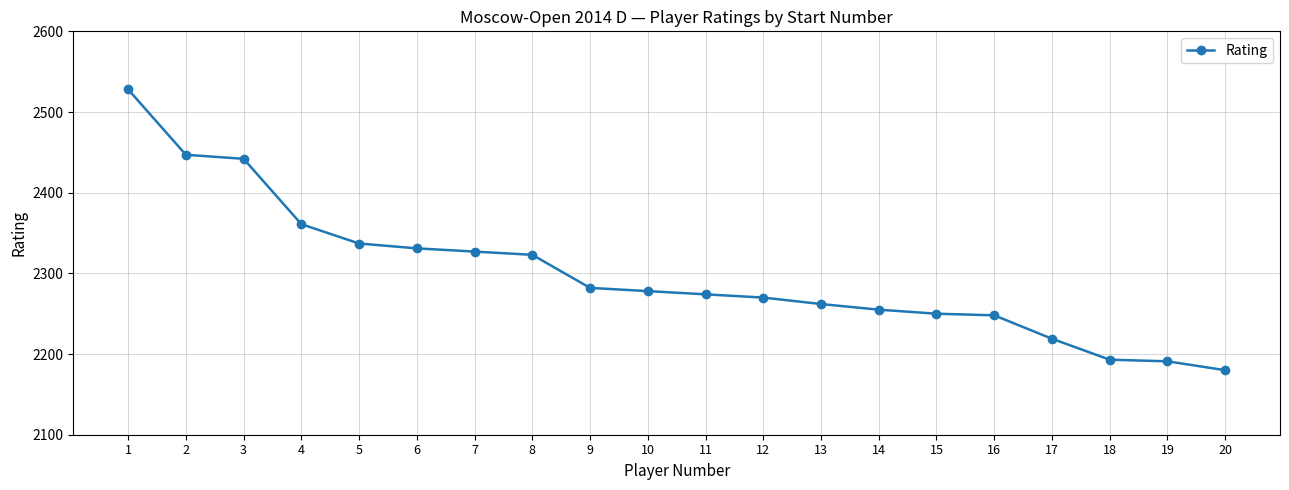

Reading right to left, what are all the values shown in this chart?

20=2180	19=2191	18=2193	17=2219	16=2248	15=2250	14=2255	13=2262	12=2270	11=2274	10=2278	9=2282	8=2323	7=2327	6=2331	5=2337	4=2361	3=2442	2=2447	1=2528